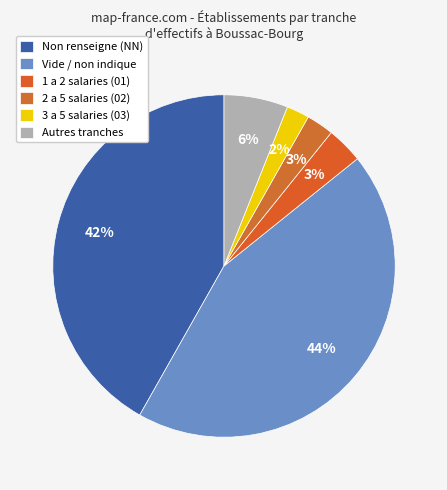

To the nearest percent, what is the average slice percentage?

17%